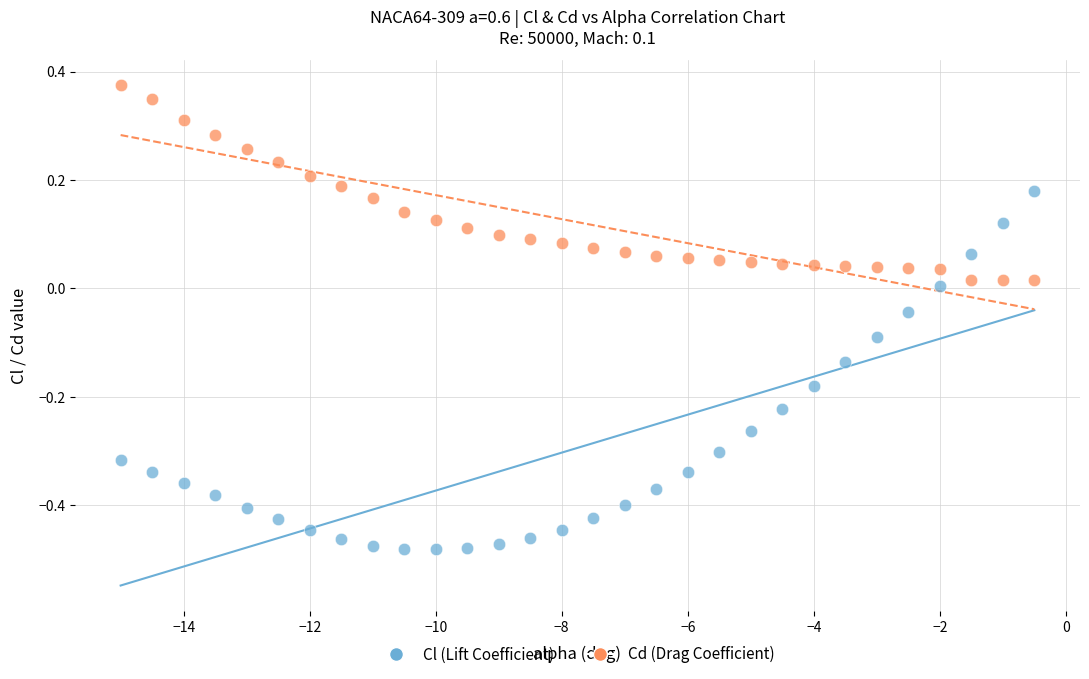

Across all data points, what is the range of X values (max minus min)?

14.5